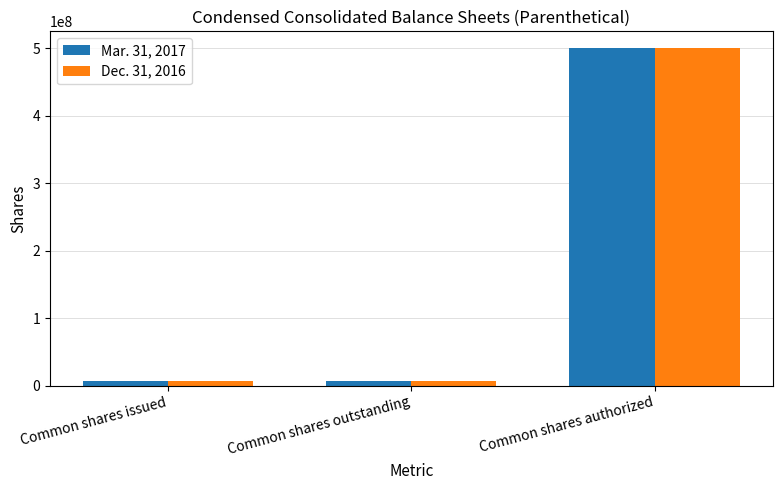

What is the sum of the Mar. 31, 2017 values at Common shares outstanding and Common shares authorized?

506713551